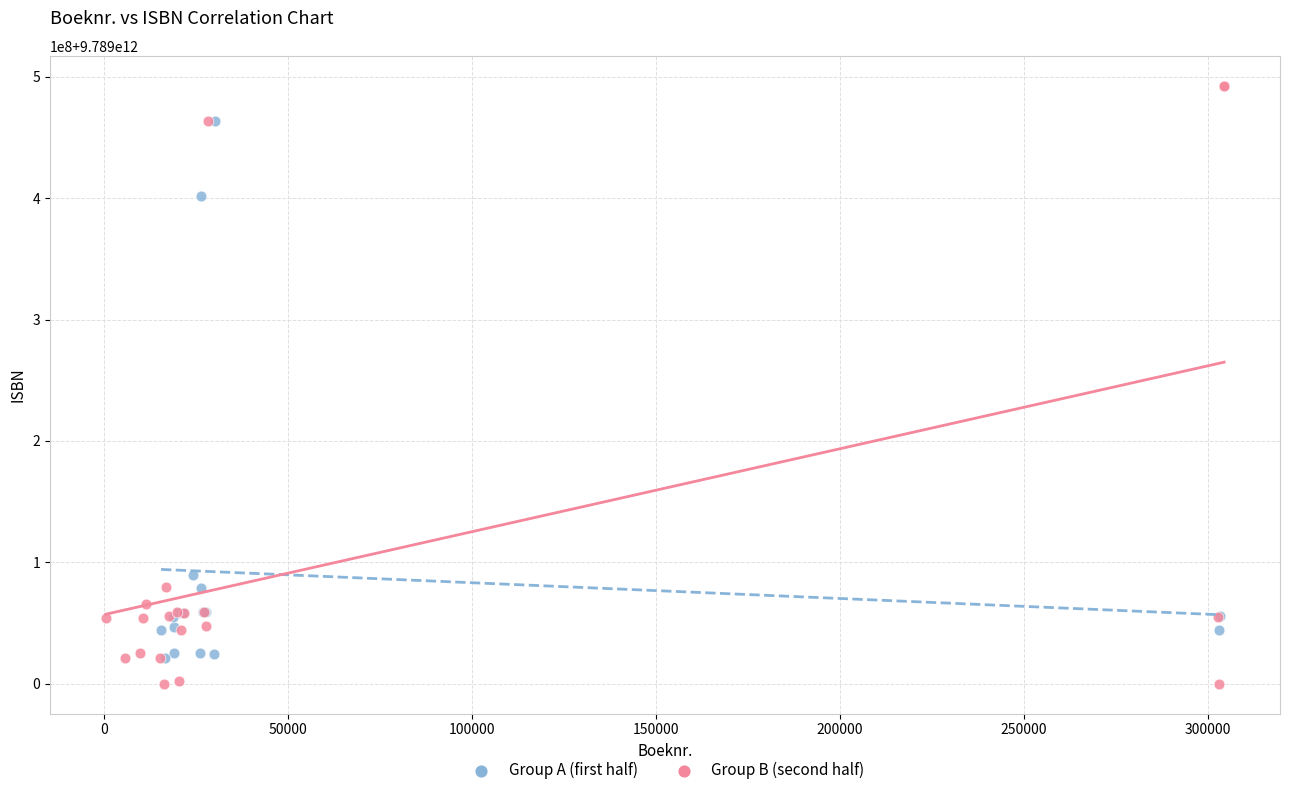

Which series reaches the minimum Y coordinate?

Group B (second half)